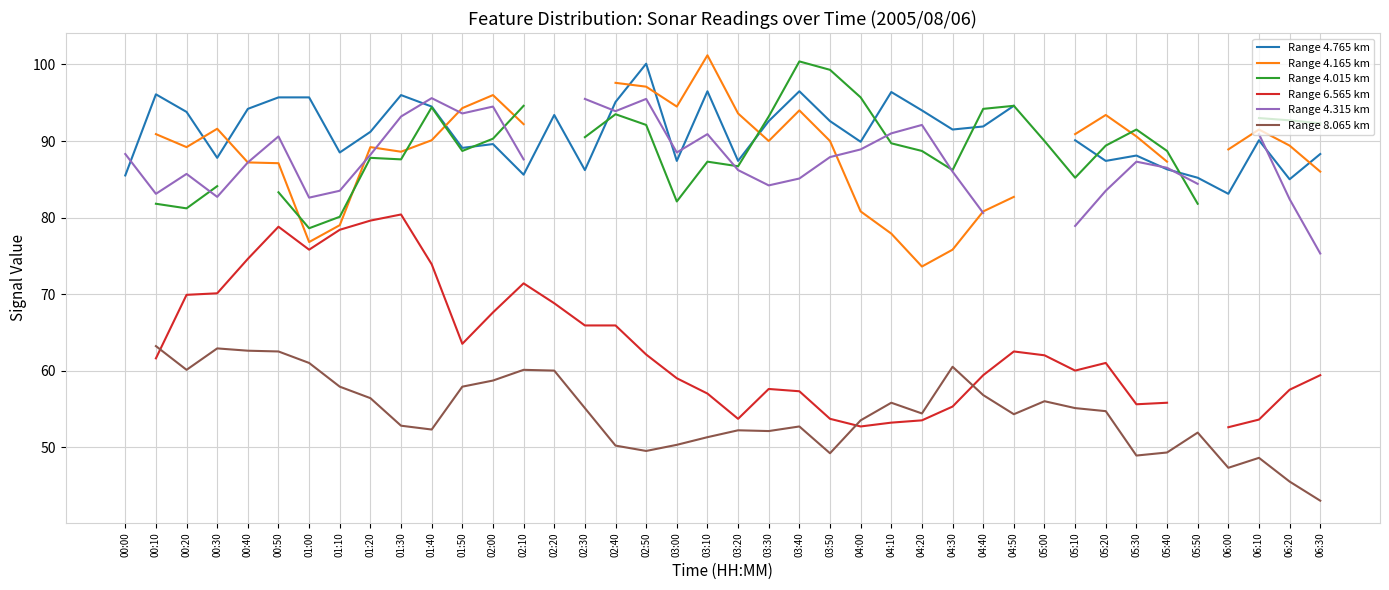

Read the Range 8.065 km value at 01:50.

57.9